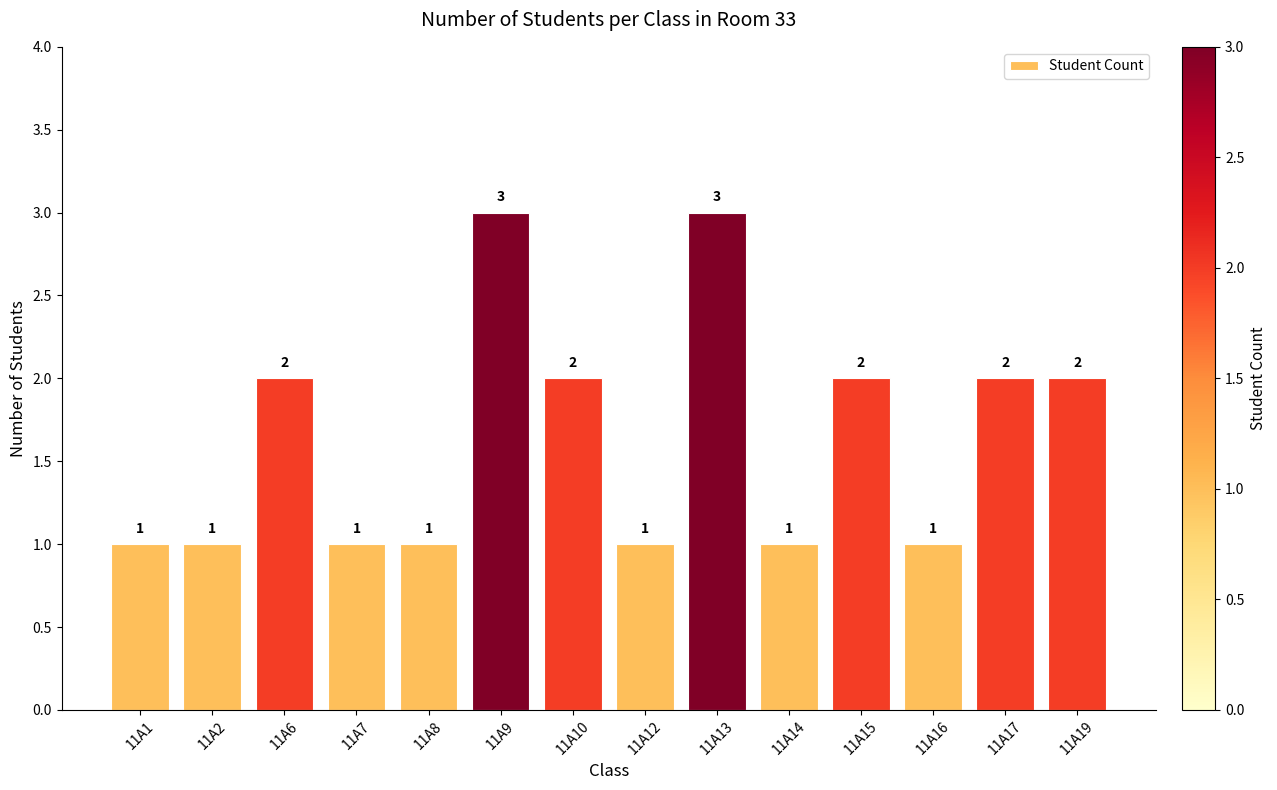

What is the approximate value at 11A13?

3